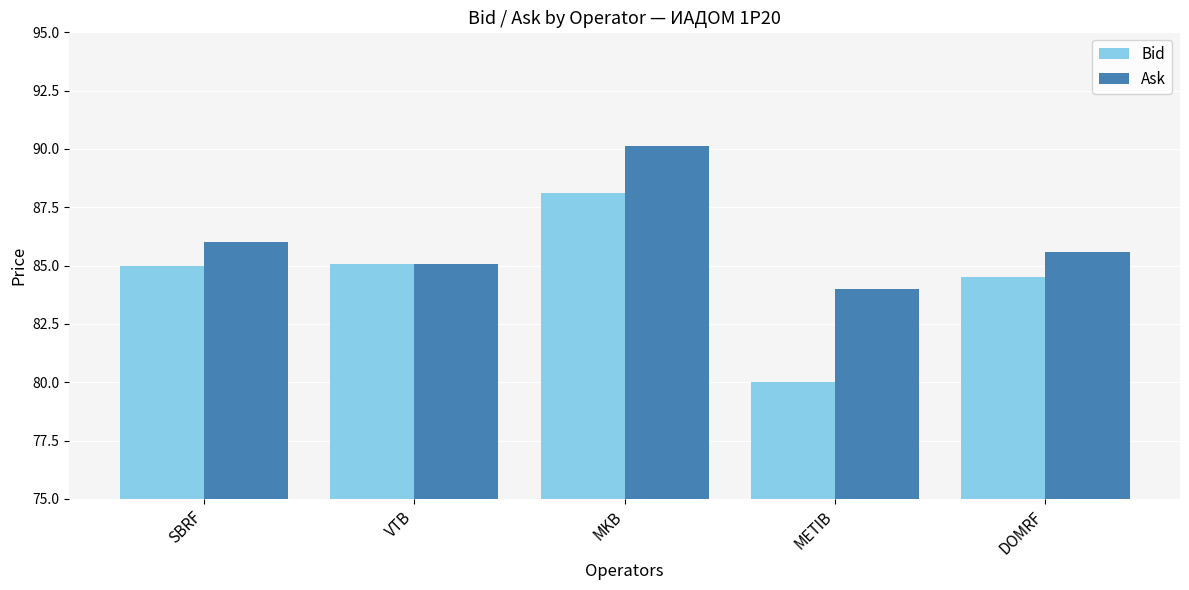

Between SBRF and DOMRF, which series saw the biggest shift?

Bid